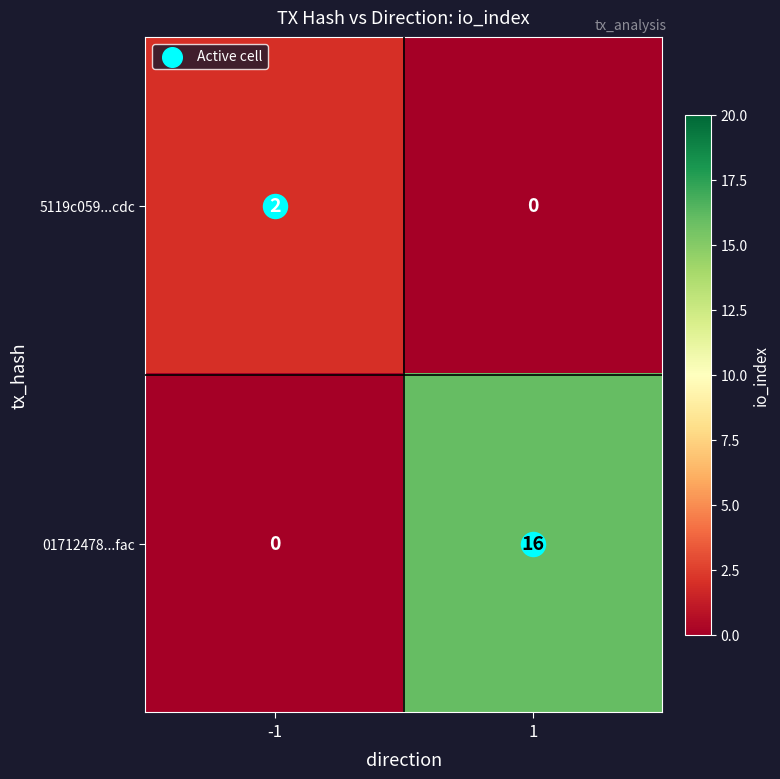

List the series in order of their peak value, highest first.

01712478...fac, 5119c059...cdc